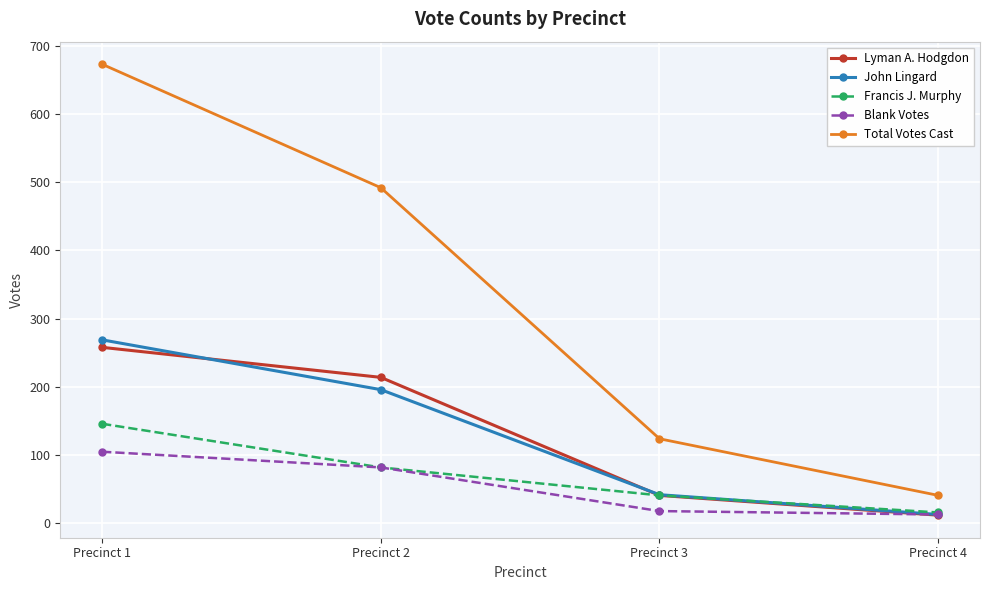

Count the number of data series in this chart.

5